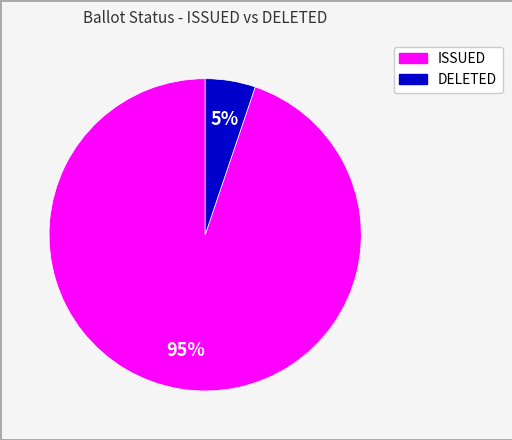

To the nearest percent, what is the difference between the largest and smallest slice percentages?

90%